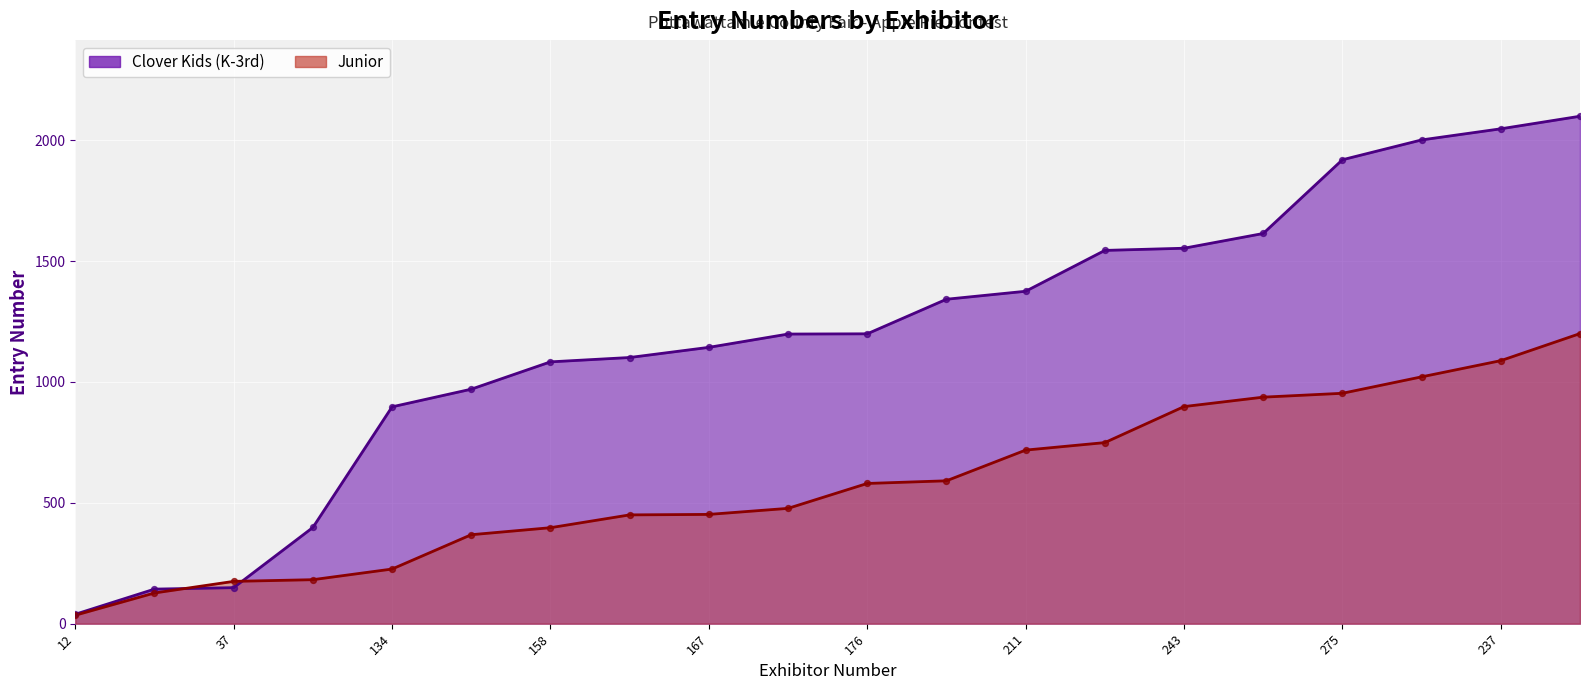

At which category is the sum across all series the highest?

291